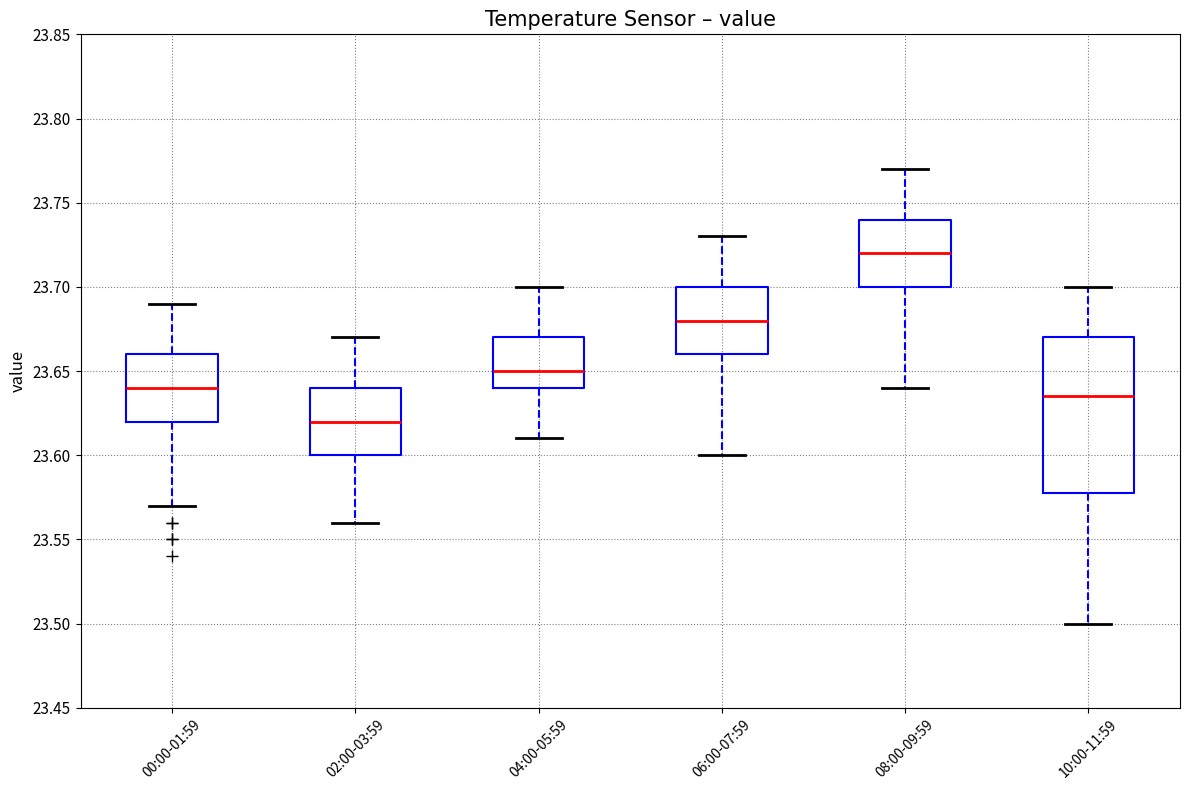

Which box's median line is the highest?

08:00-09:59